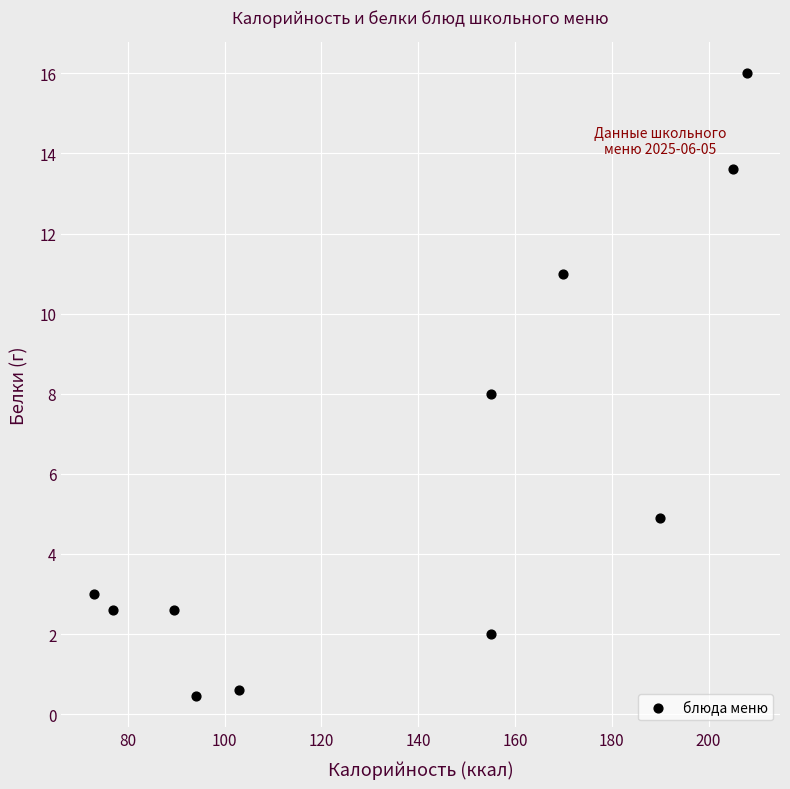

What is the range of X values (max minus min)?

135.0